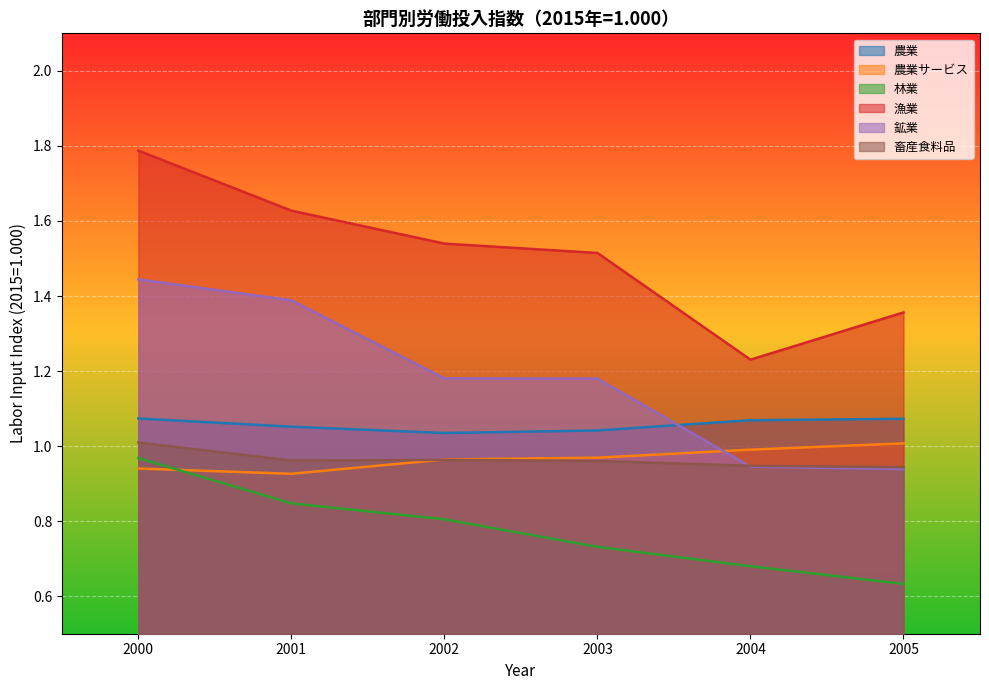

What is the spread (max minus min) of values at 2003?

0.8